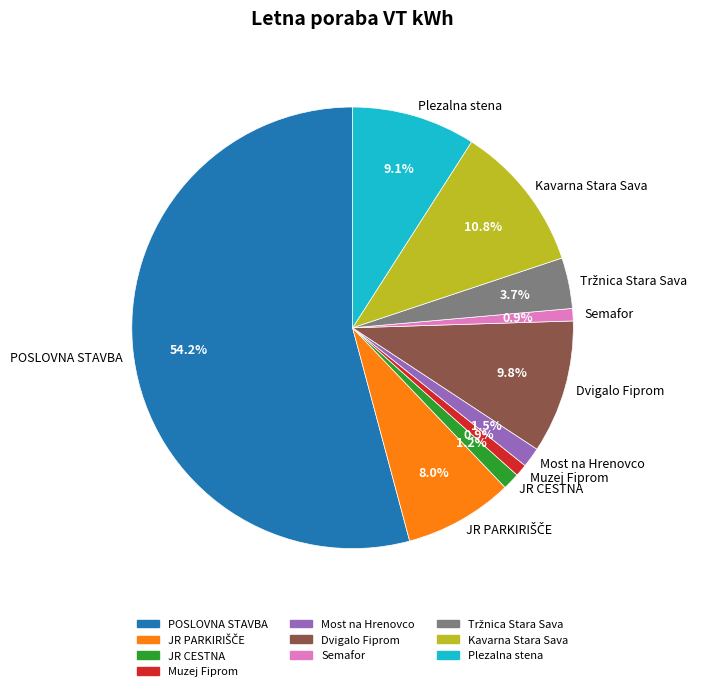

How many slices are in this pie chart?

10